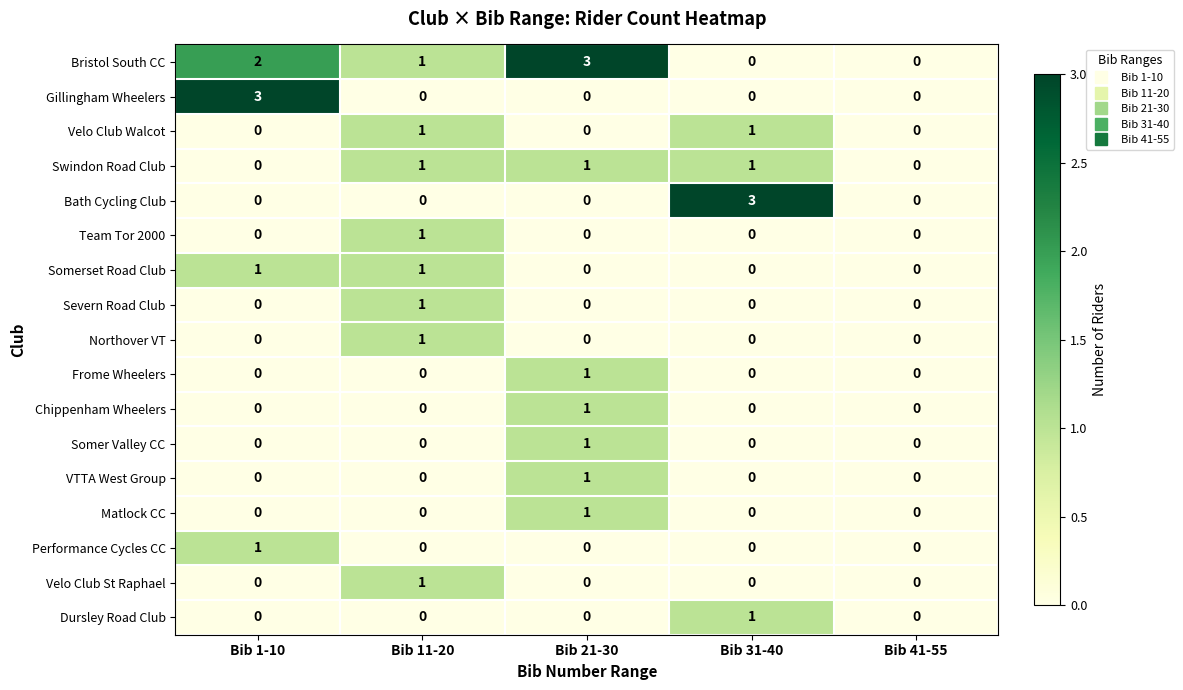

Which series changed the most between Bib 11-20 and Bib 21-30?

Bristol South CC